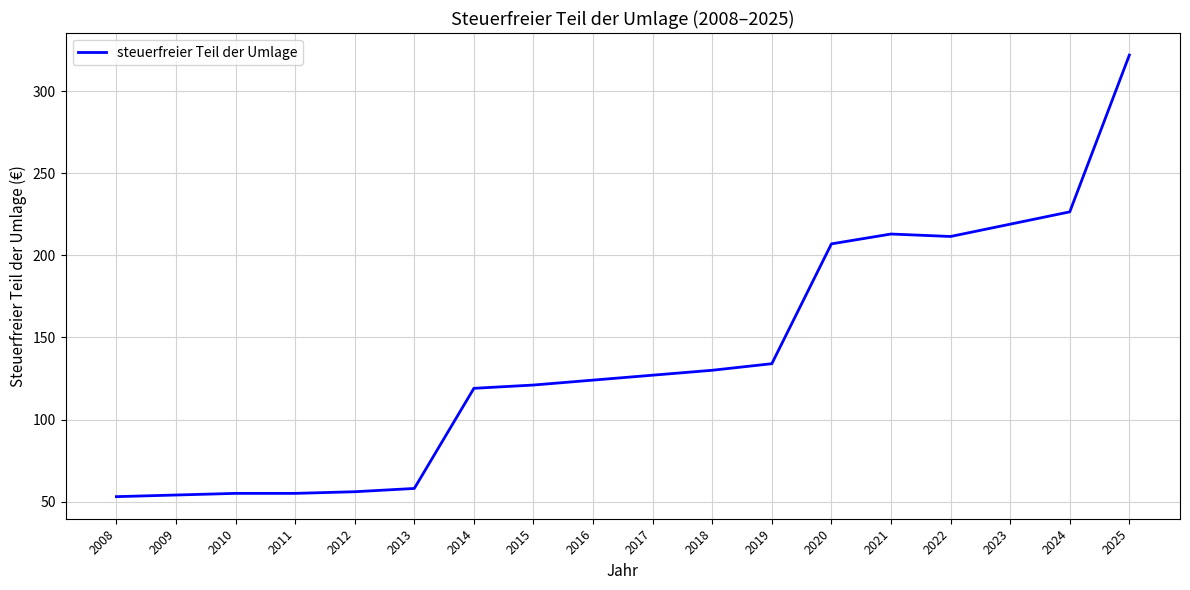

What value does the data have at 2011?

55.0